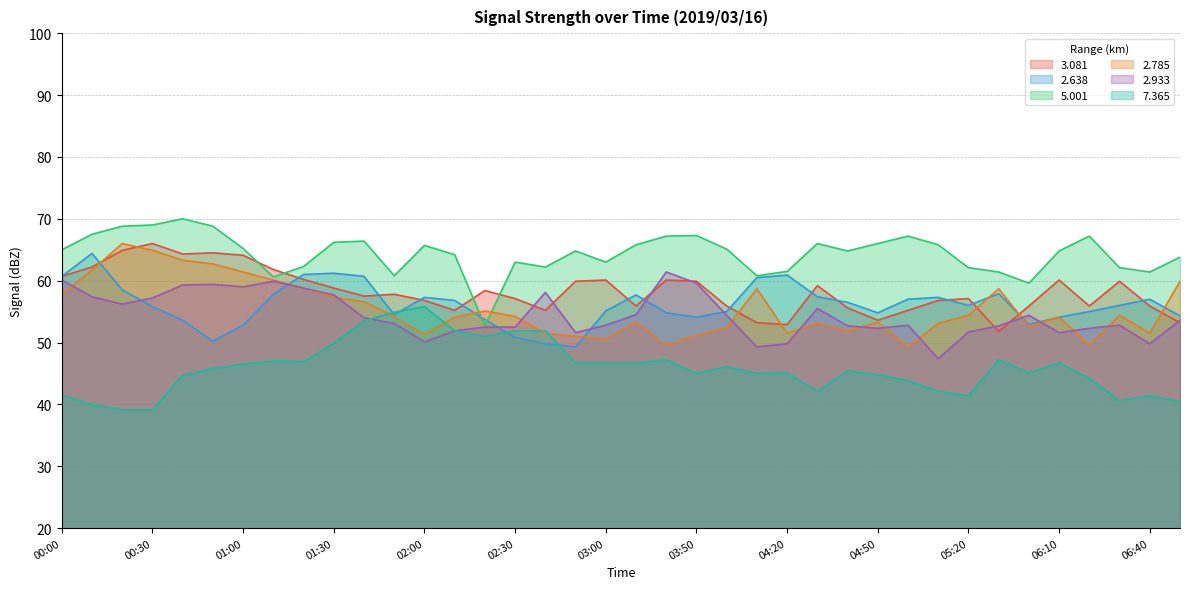

After their last crossing, which series has the higher values: 7.365 or 2.638?

2.638